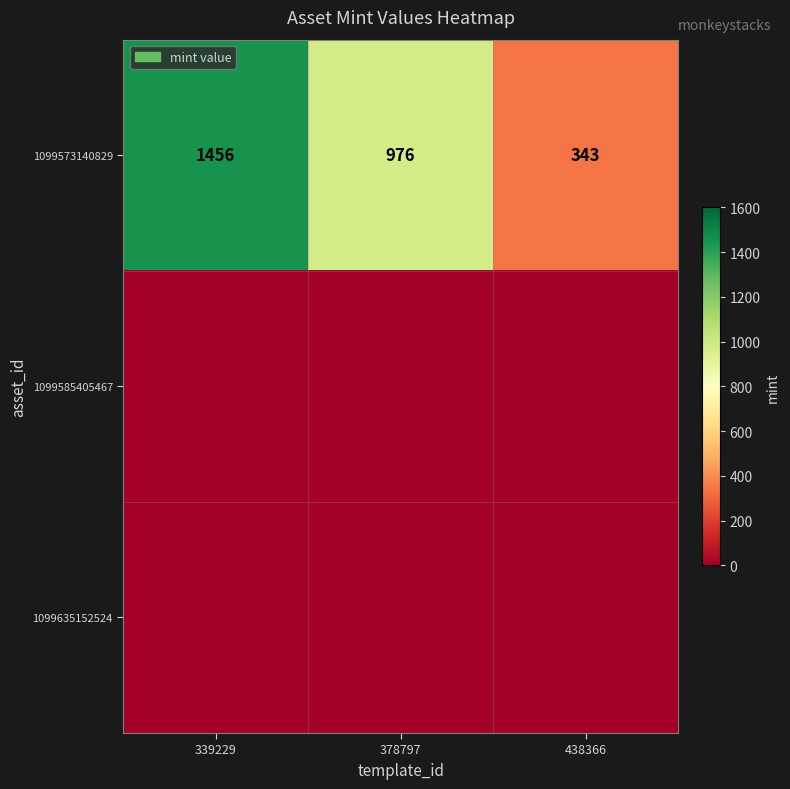

Which has a higher value, 438366 or 339229?

339229